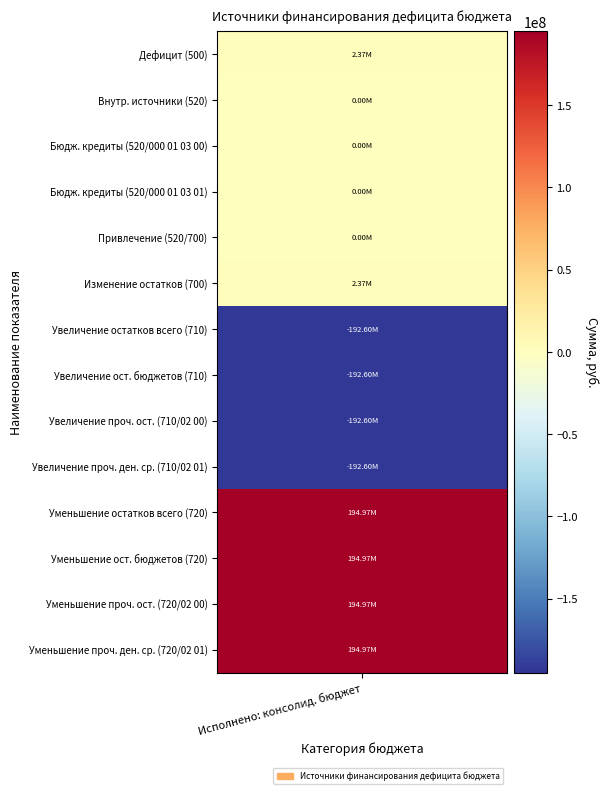

What is the approximate value at 5?

2371570.9